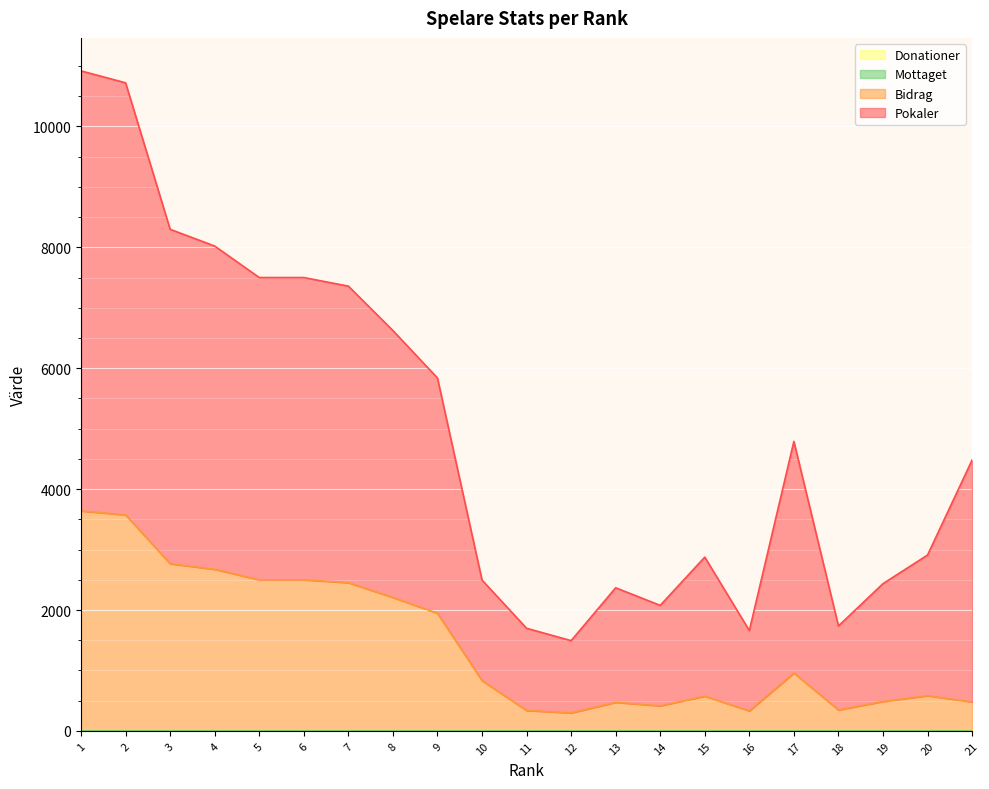

At which label is Pokaler closest to 6206?

9